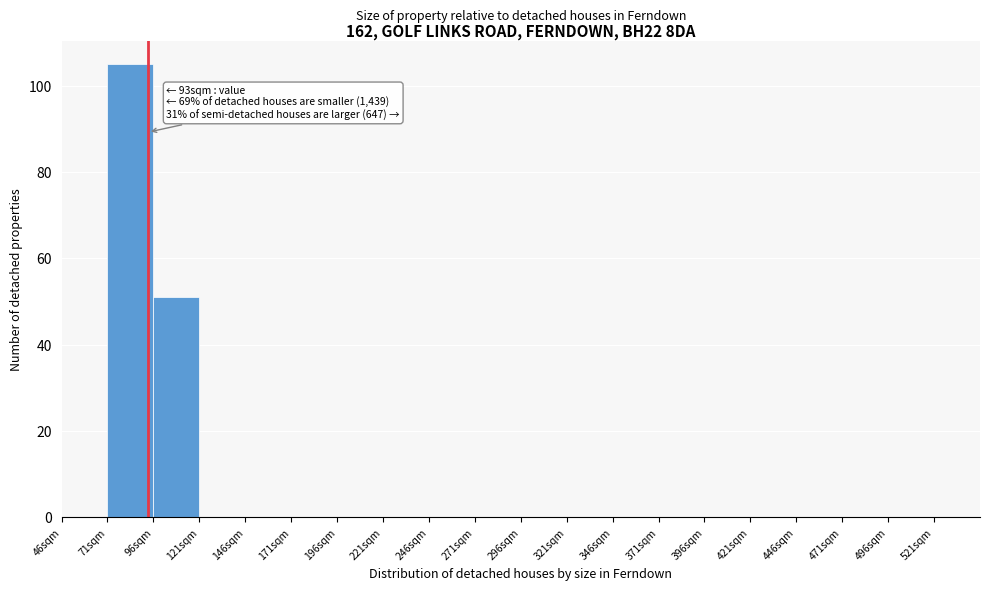

Over which range of the x-axis is the bar tallest?

71 to 96